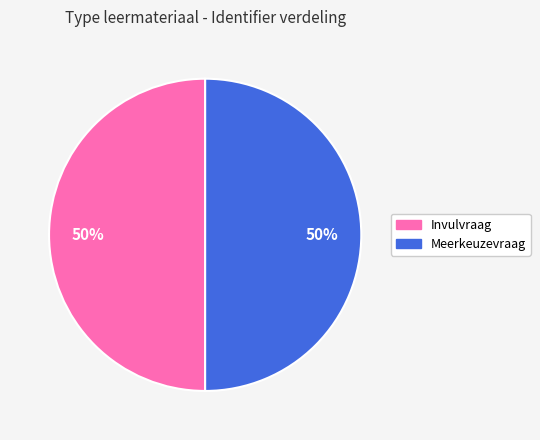

True or false: Invulvraag accounts for 39% of the total.

False